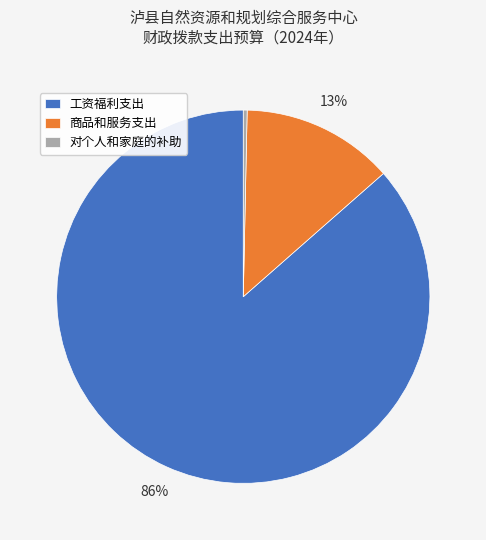

Do 对个人和家庭的补助 and 工资福利支出 together represent more than half of the pie?

Yes